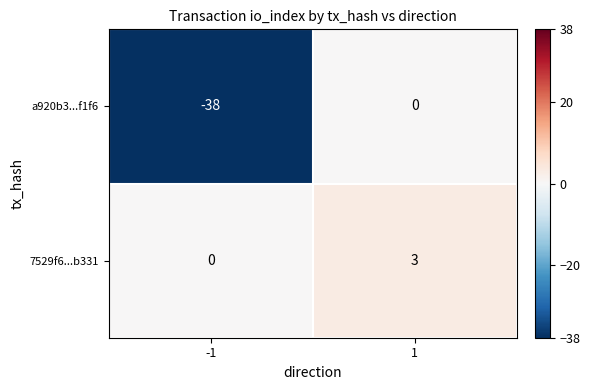

Reading right to left, extract all data points from this chart.

a920b3...f1f6: 1=0	-1=-38
7529f6...b331: 1=3	-1=0